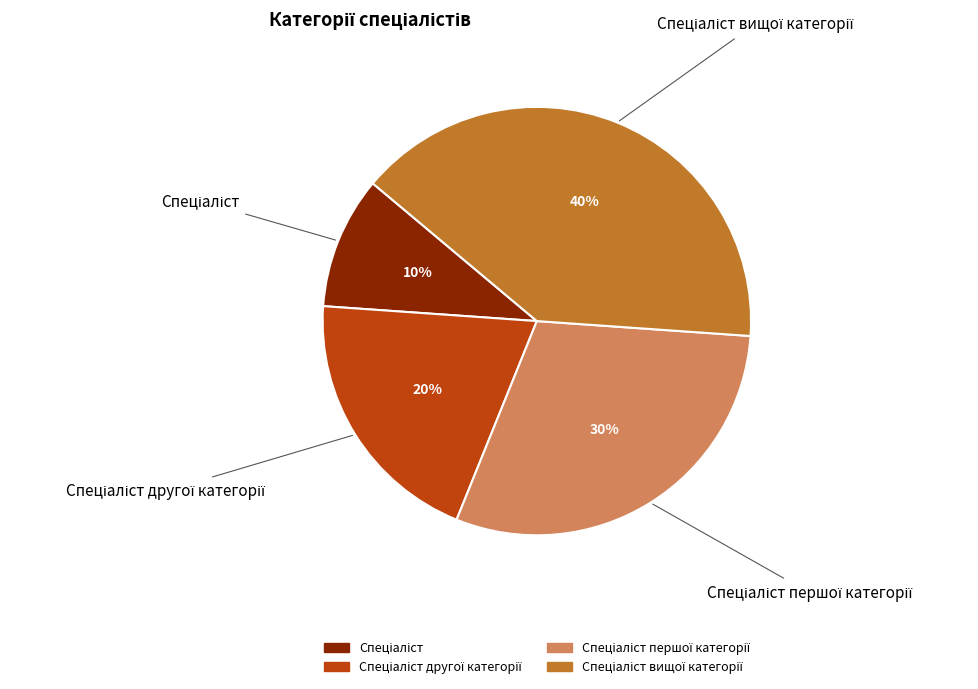

How many slices are in this pie chart?

4